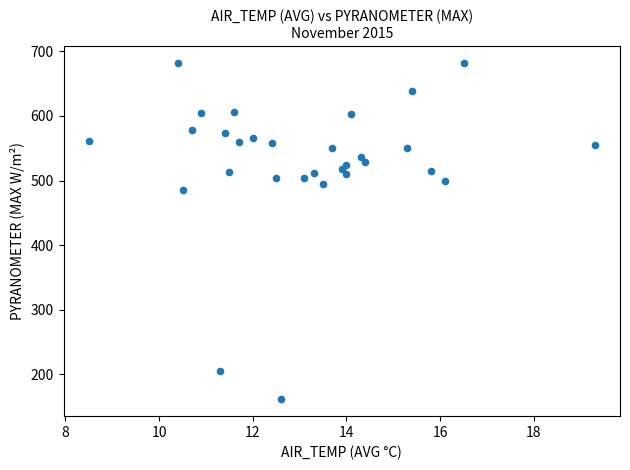

What Y value in the scatter plot is closest to 421?

484.9